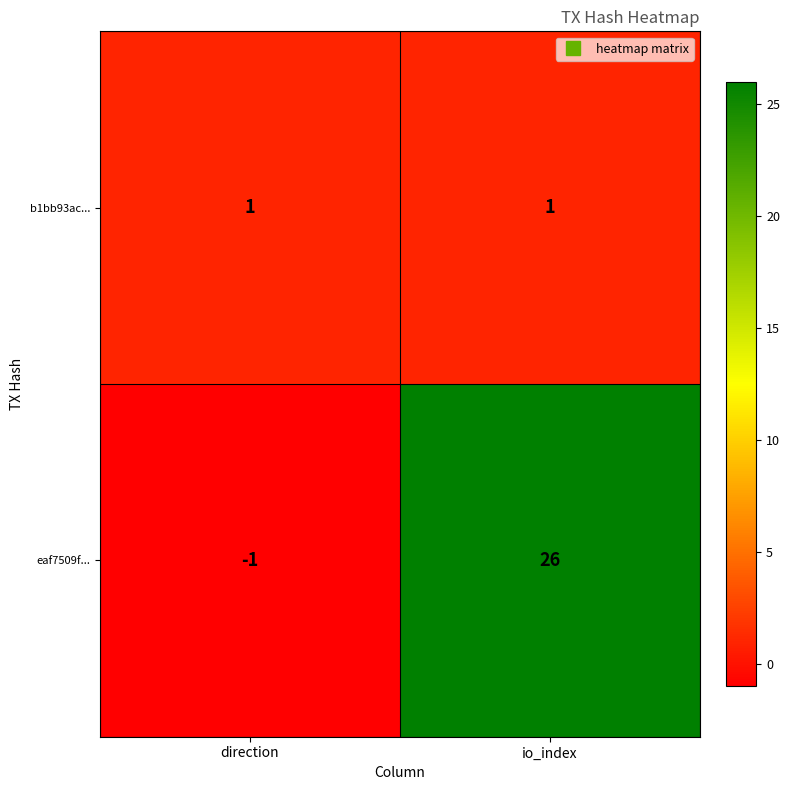

How many data points in eaf7509f... are less than 26?

1